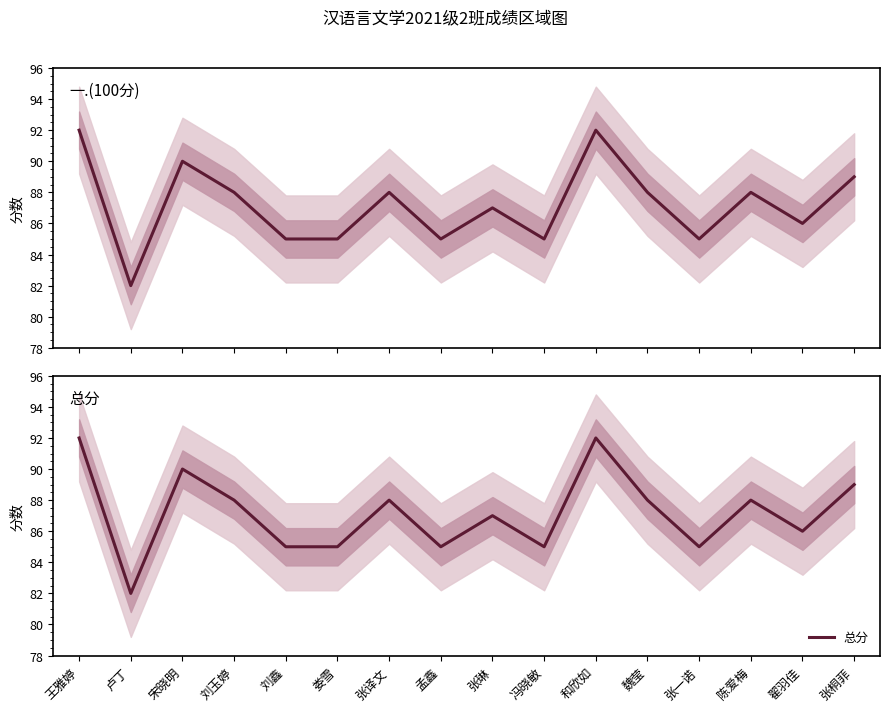

Does the chart have visible grid lines?

No